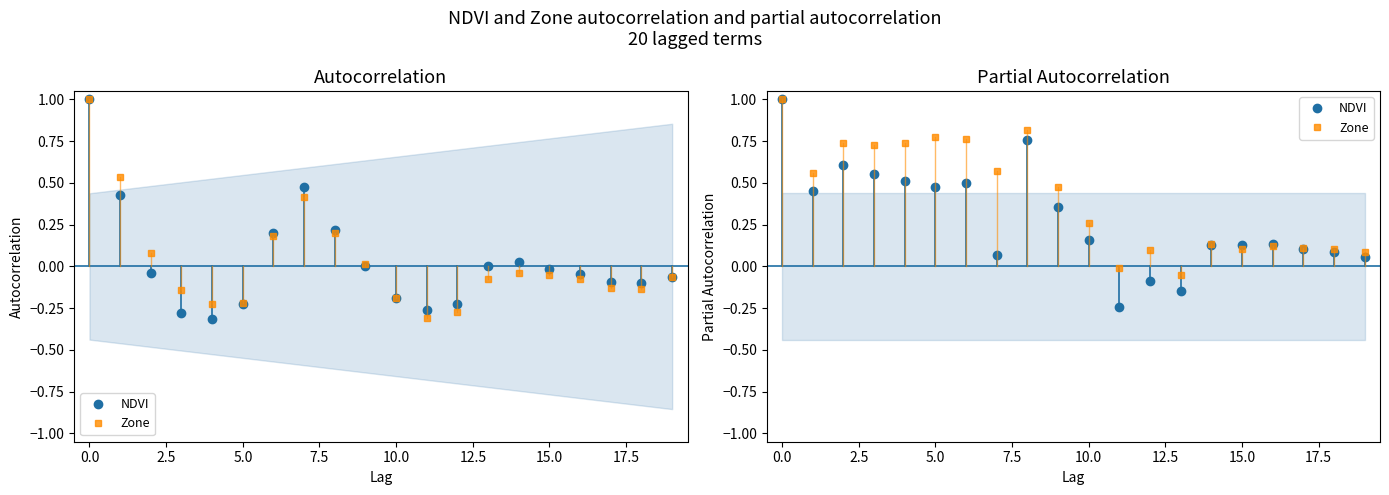

How many data points in NDVI are above 0?

17